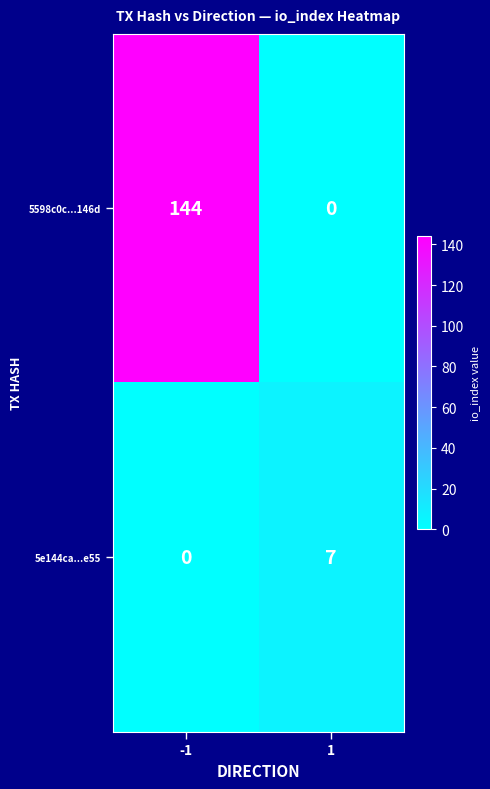

Reading right to left, transcribe all the data shown in this chart.

5598c0c...146d: 1=0	-1=144
5e144ca...e55: 1=7	-1=0